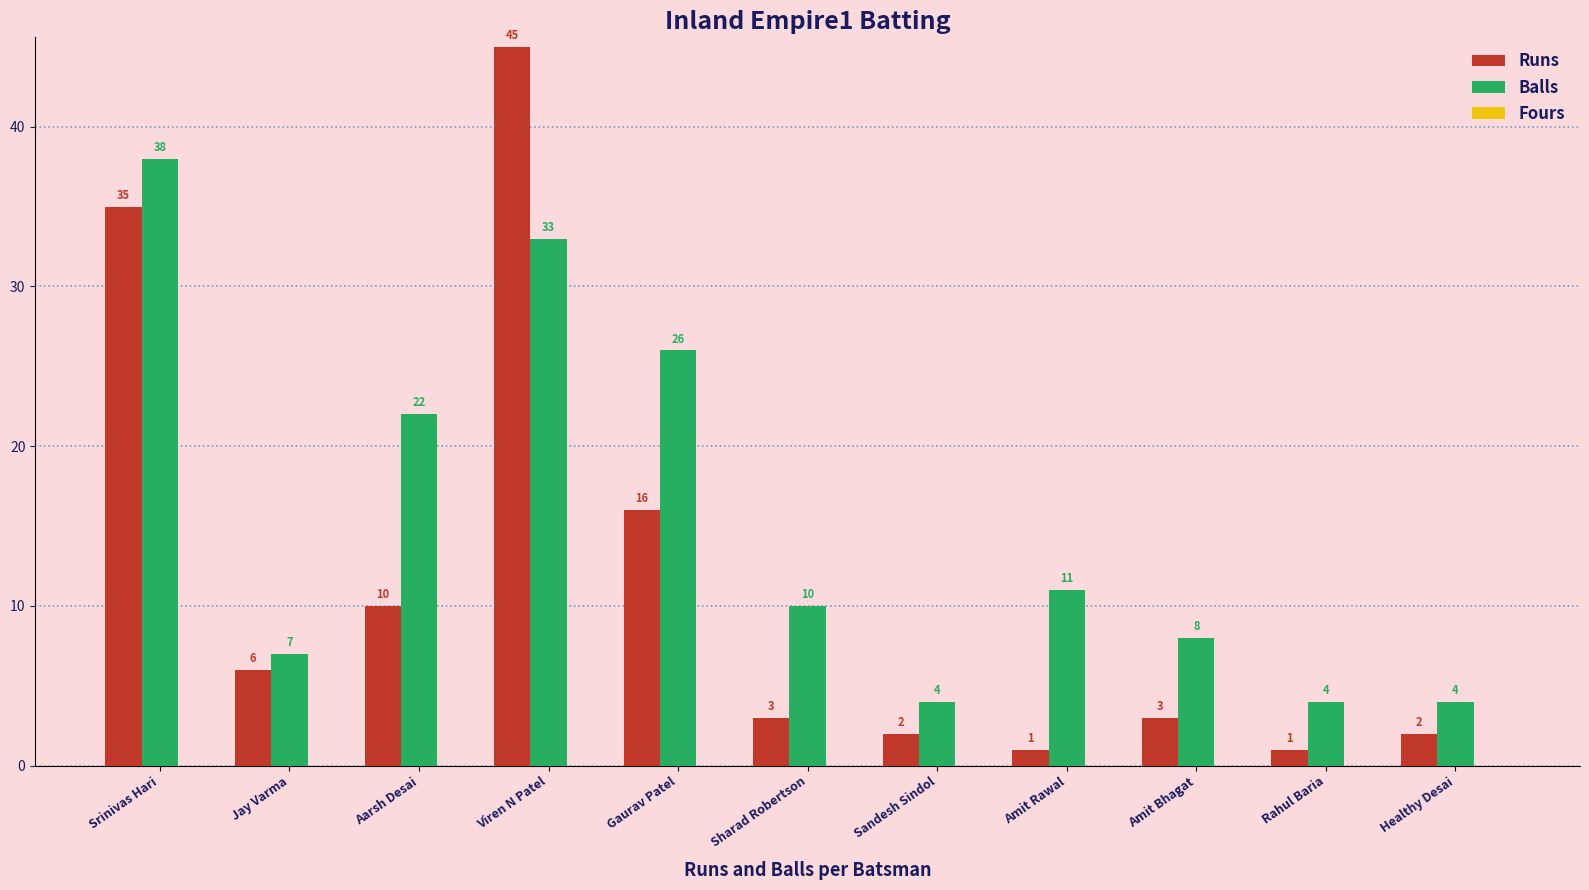

Which series has the largest range (max minus min)?

Runs